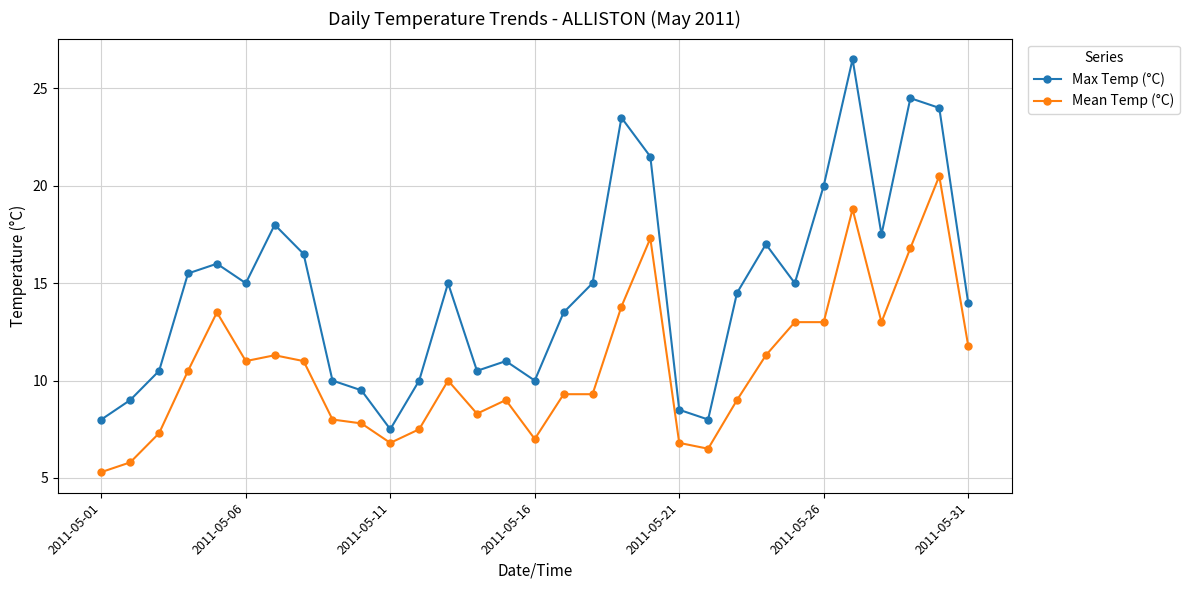

What is the average value of the Max Temp (°C) series?

14.7